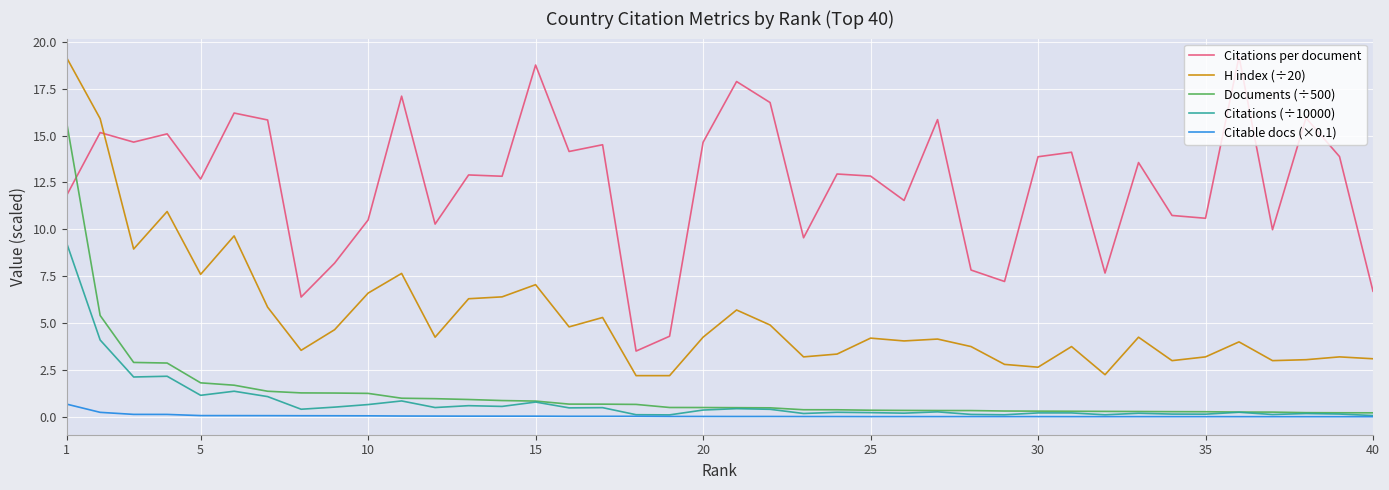

Which series has the largest total across all categories?

Citations per document